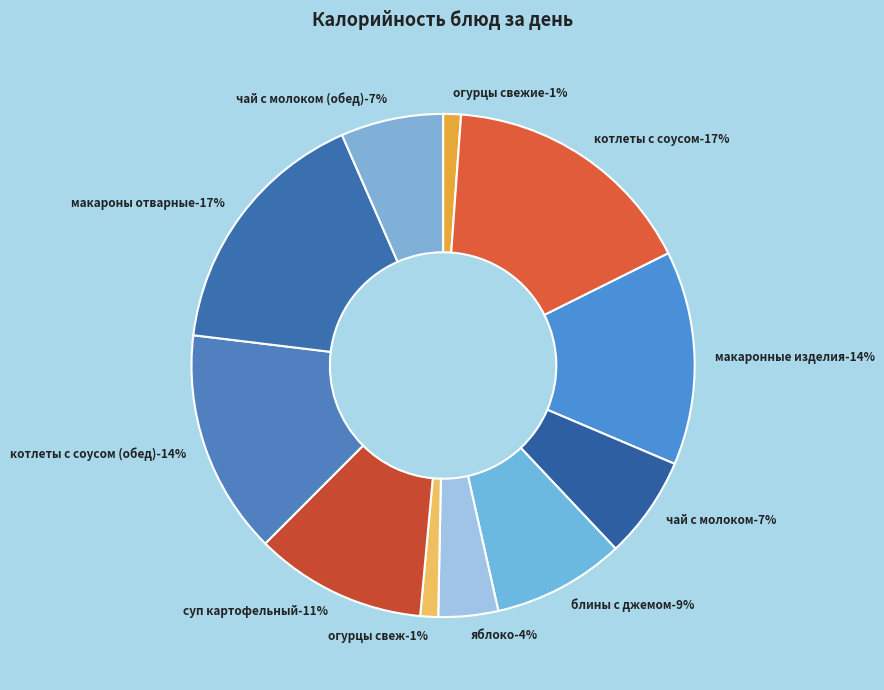

Is there any slice that represents more than half of the pie?

No